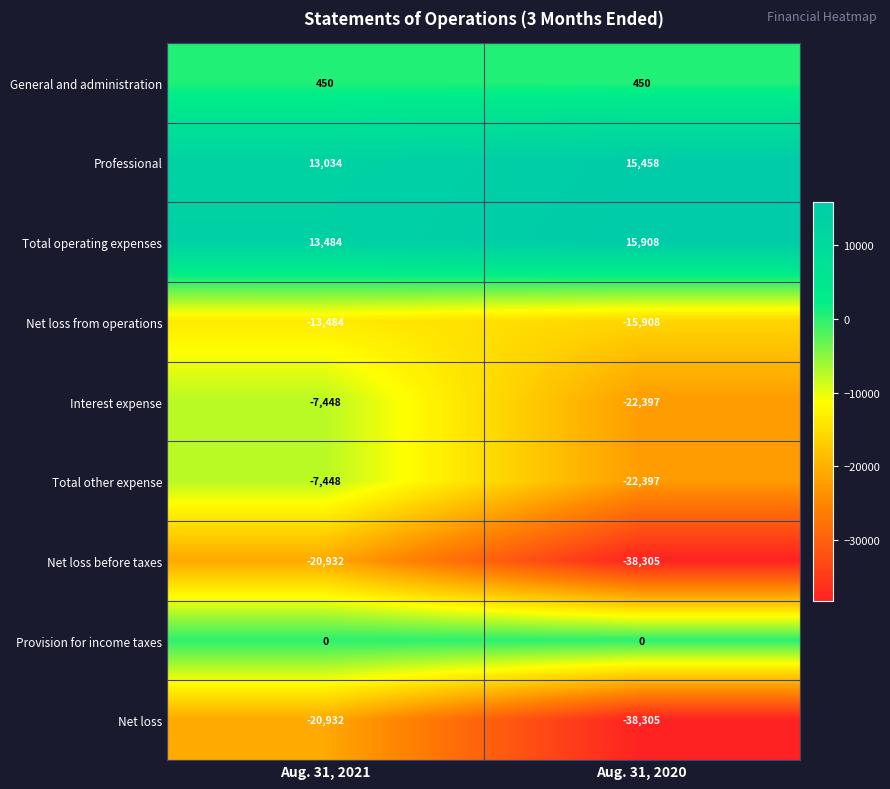

How many categories are shown in the chart?

2